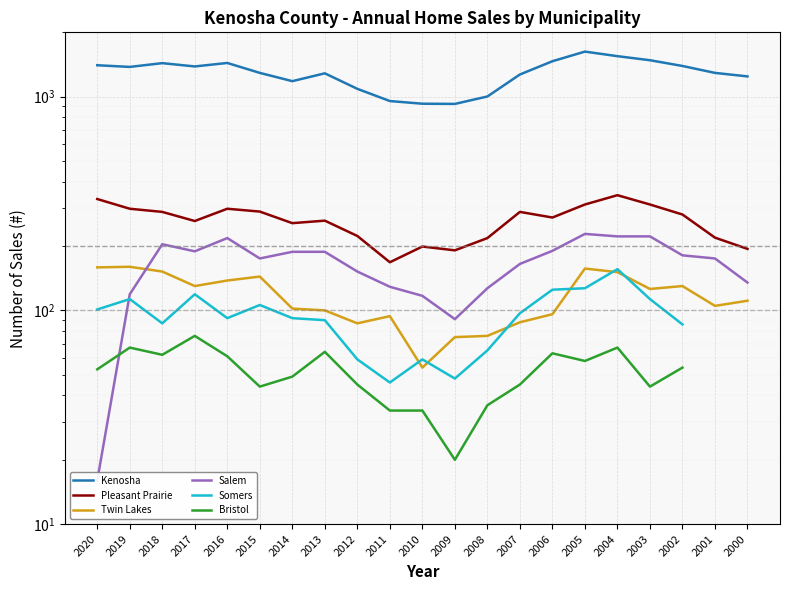

What is the difference between the maximum and minimum values in the Kenosha series?

700.0